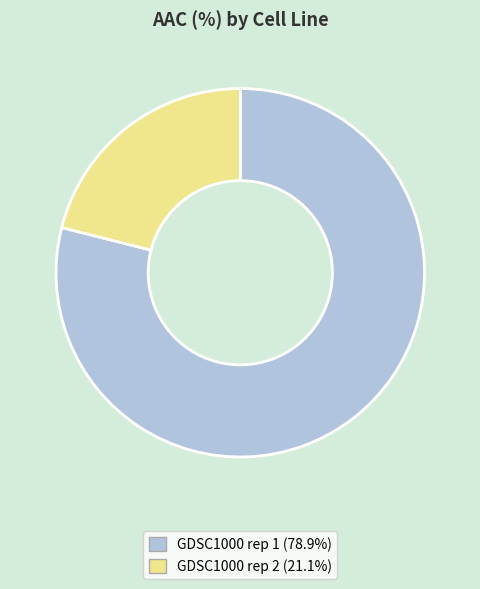

What is the ratio of the value at GDSC1000 rep 2 to the value at GDSC1000 rep 1?

0.3